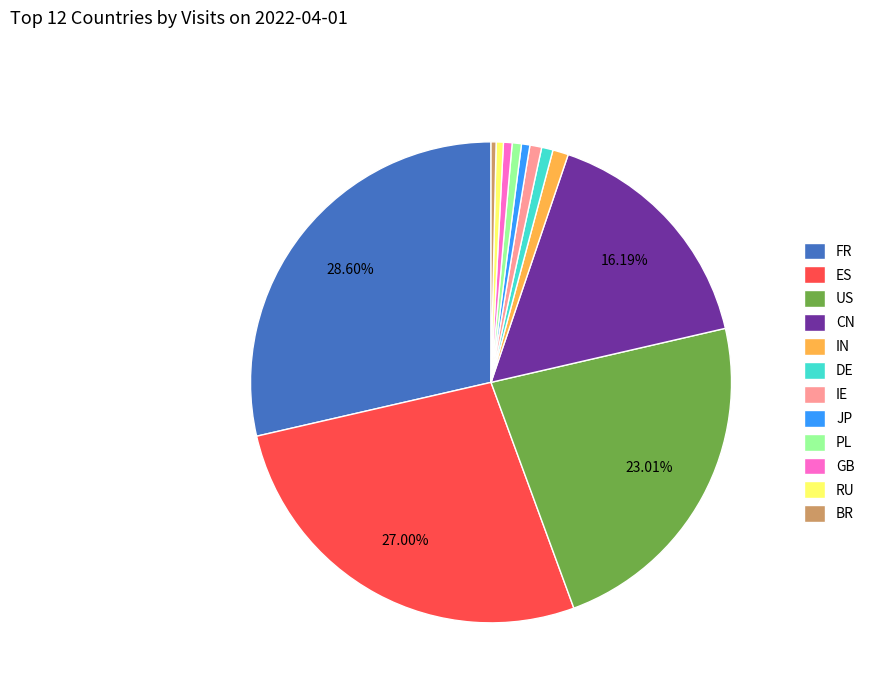

Is the sum of ES and IE greater than half?

No